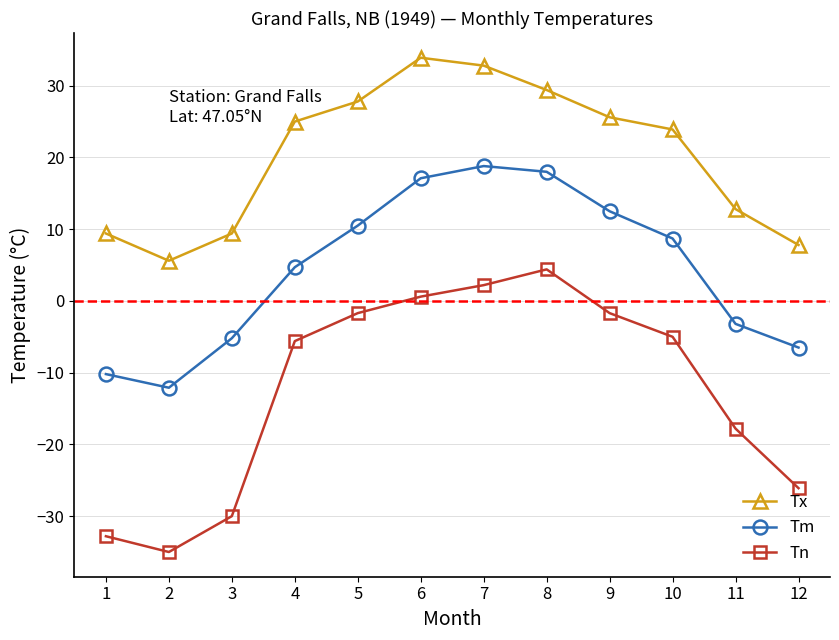

What is the maximum value shown in the chart?

33.9